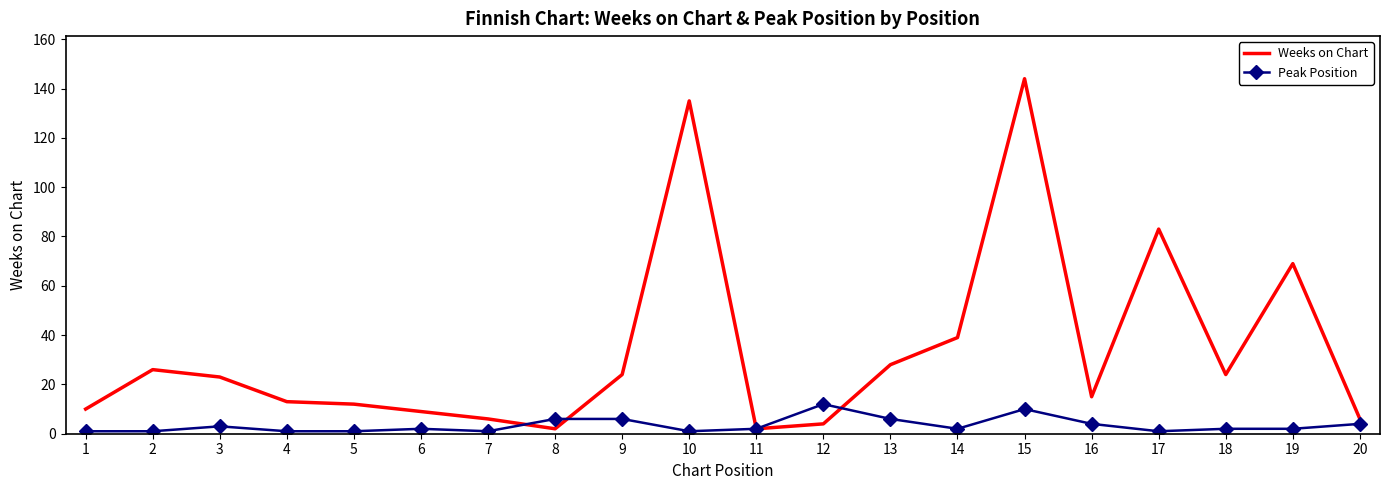

Rank the series by their maximum value, from lowest to highest.

Peak Position, Weeks on Chart